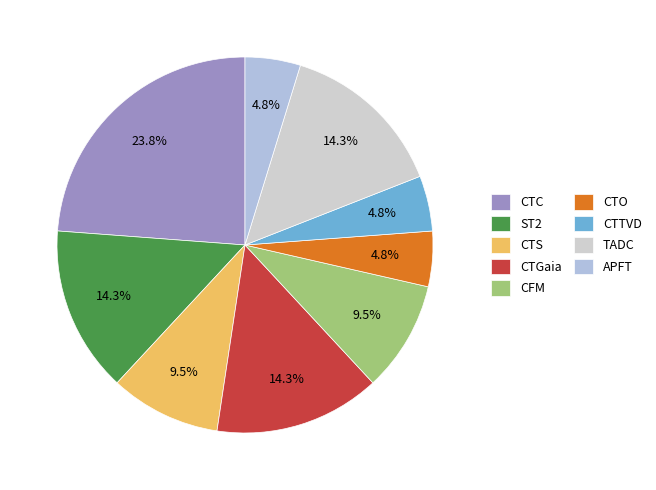

Count the number of slices in the pie.

9